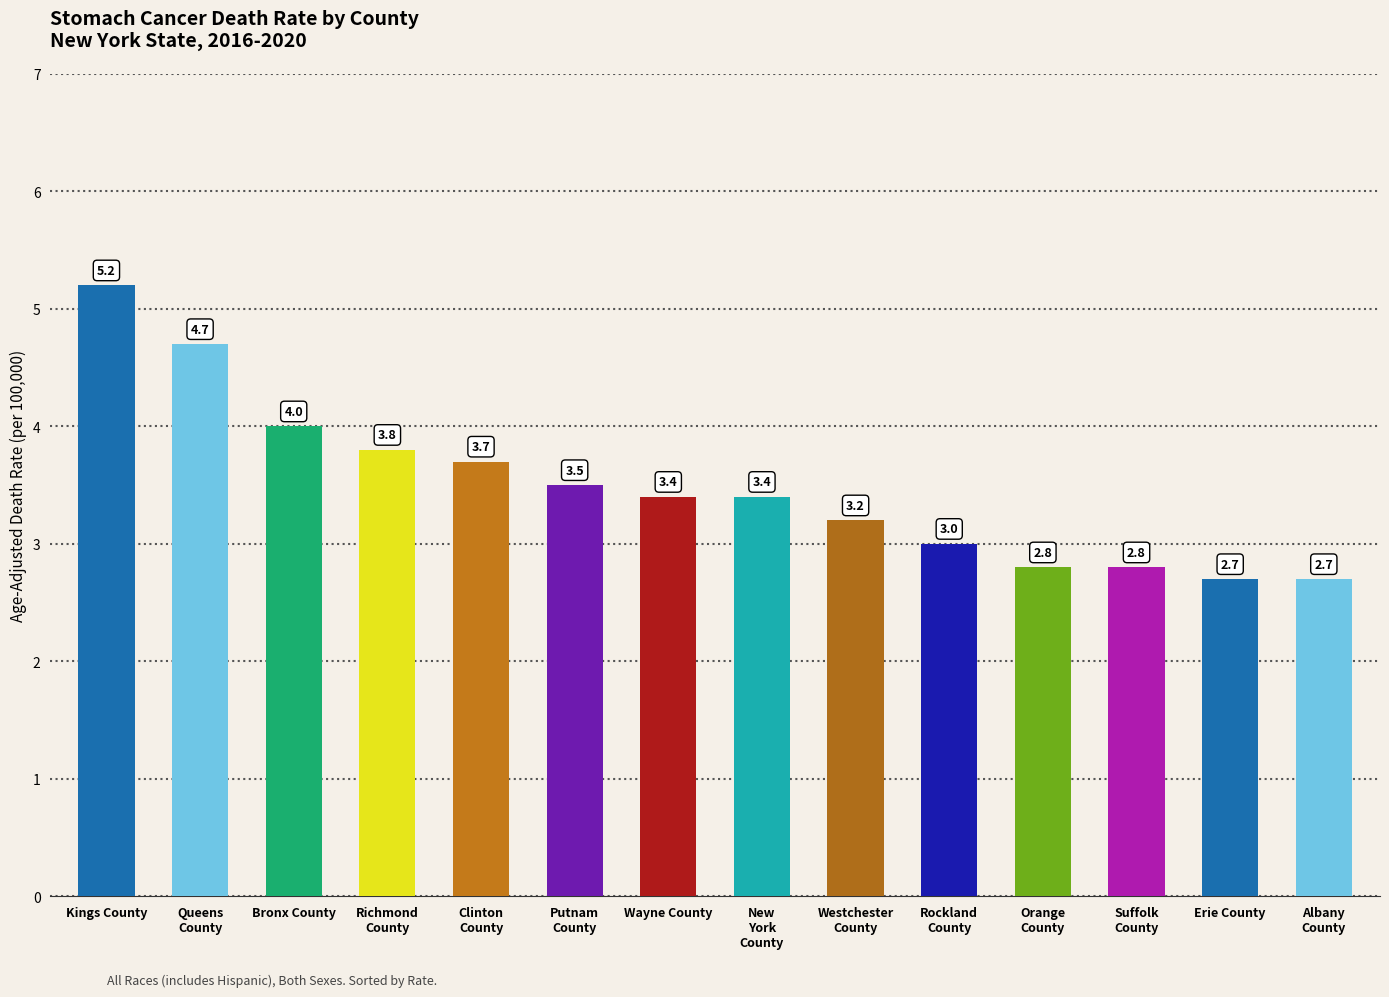

True or false: the data shows 1.7 at Wayne County.

False